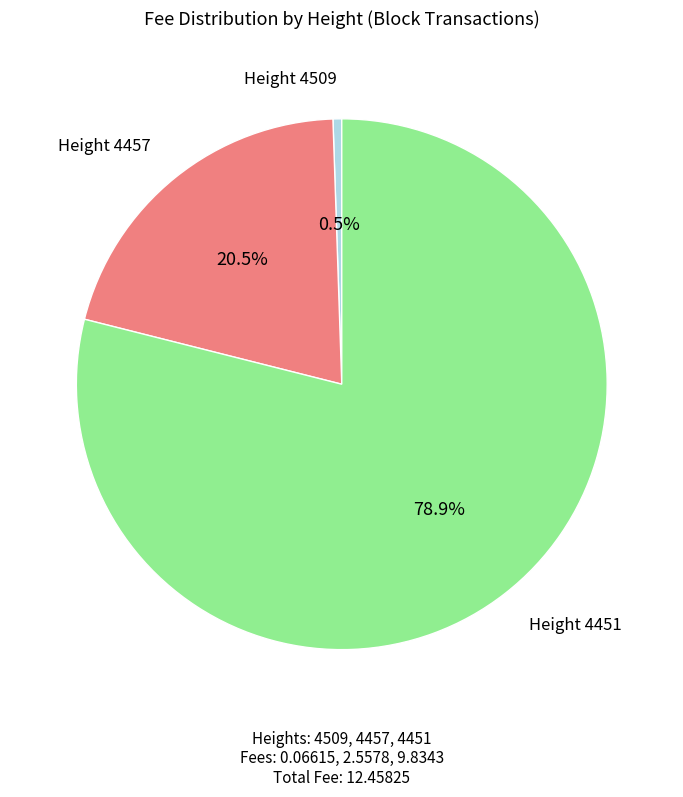

Which has a higher value, Height 4451 or Height 4457?

Height 4451